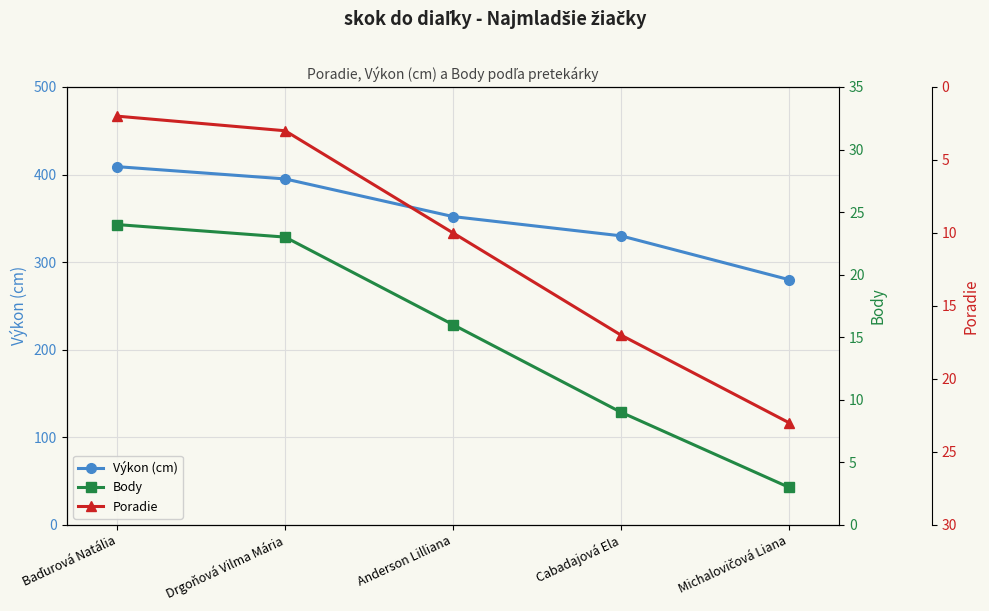

What are all the series names shown in the legend?

Výkon (cm), Body, Poradie